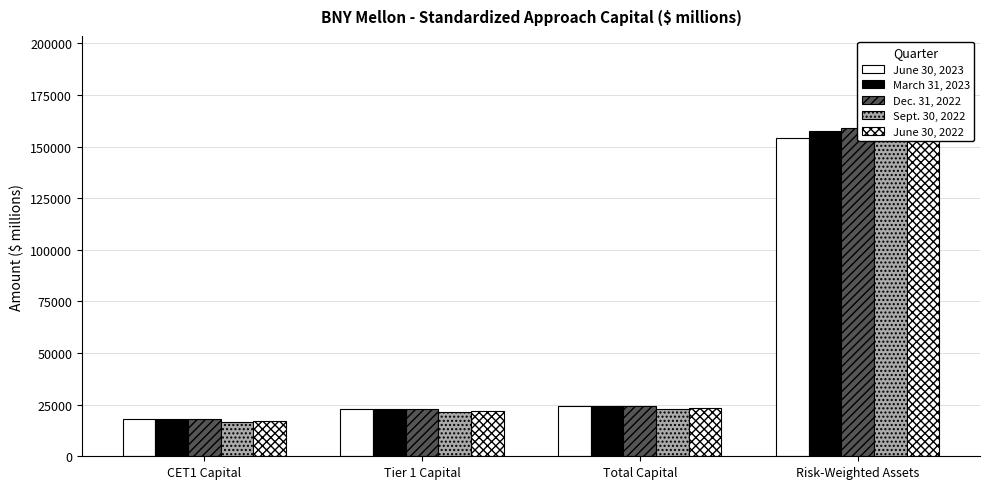

Is the value of Sept. 30, 2022 at Risk-Weighted Assets greater than the value of June 30, 2023 at CET1 Capital?

Yes